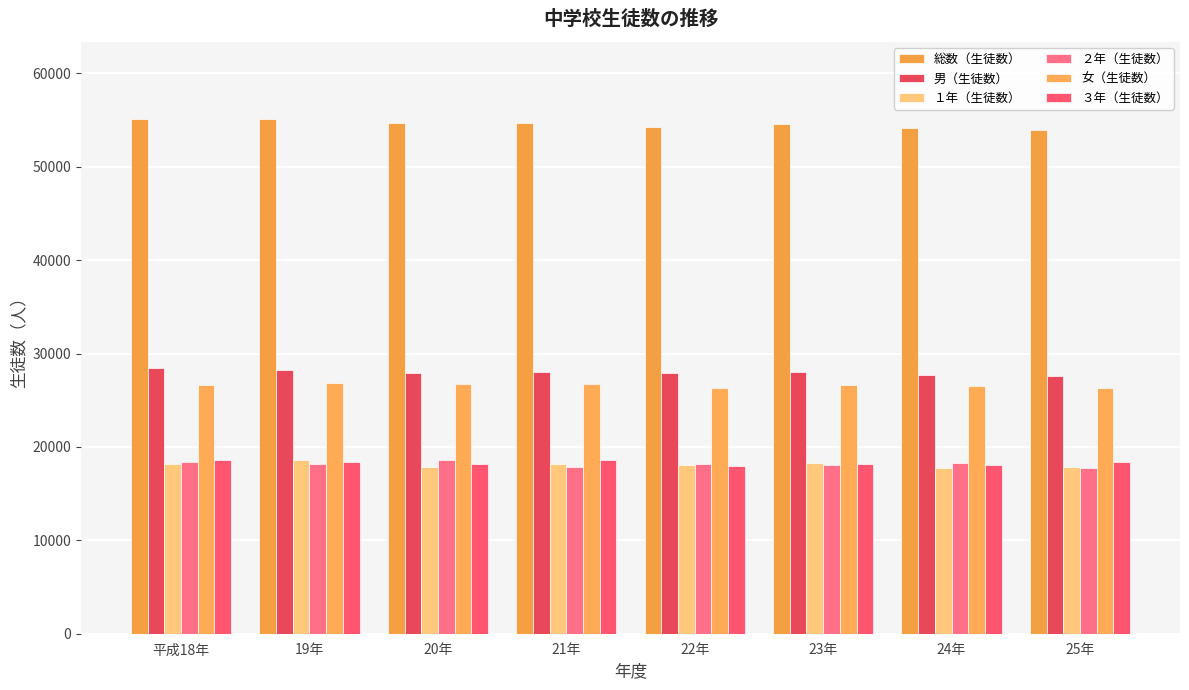

What is the total value across all series at 20年?

164088